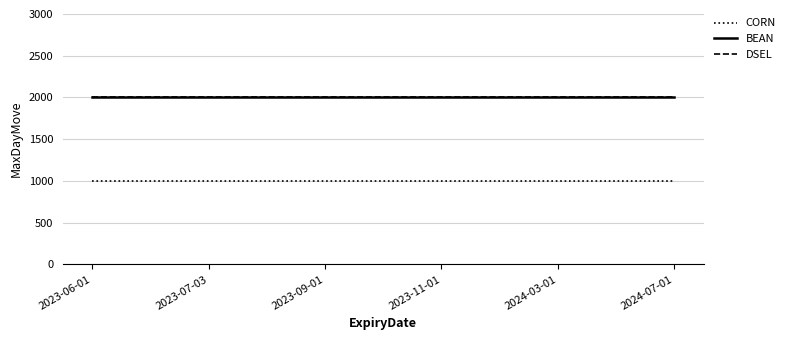

Is this an area chart (filled region under the line)?

No